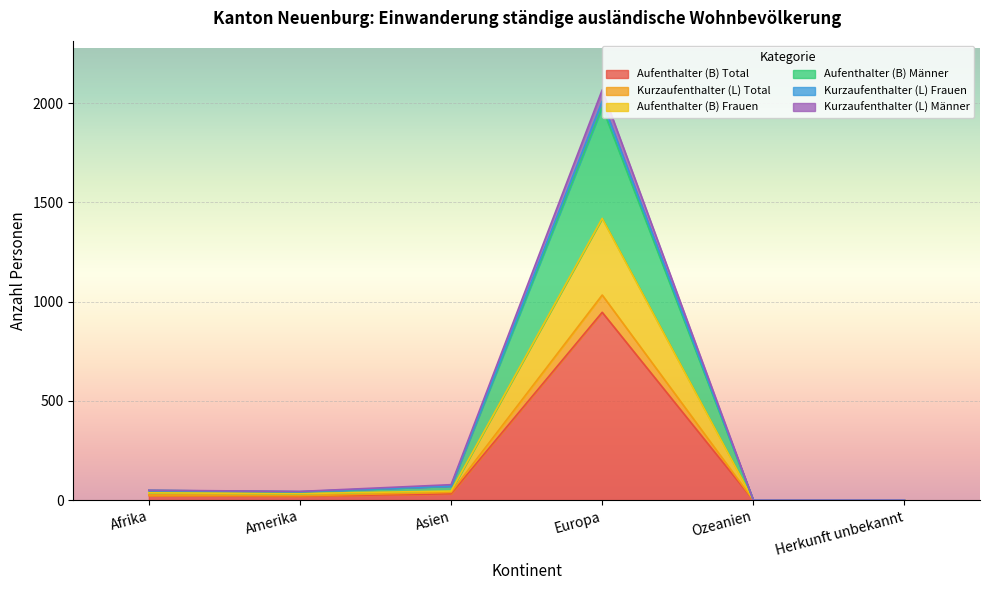

What is the label of the 5th point from the right?

Amerika